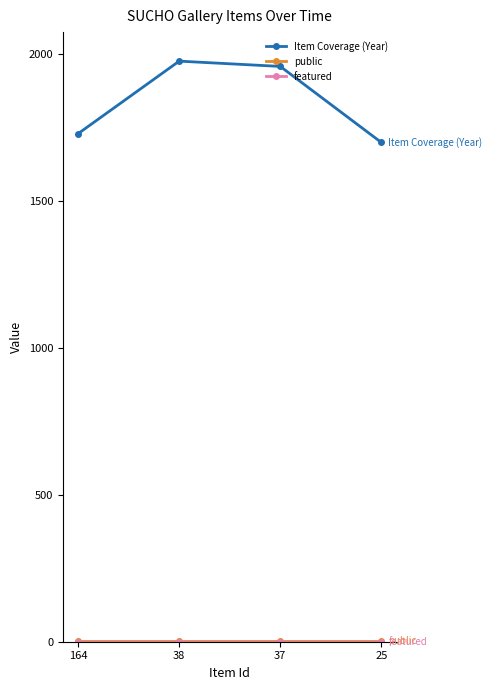

The value of Item Coverage (Year) at 25 is 1032. True or false?

False